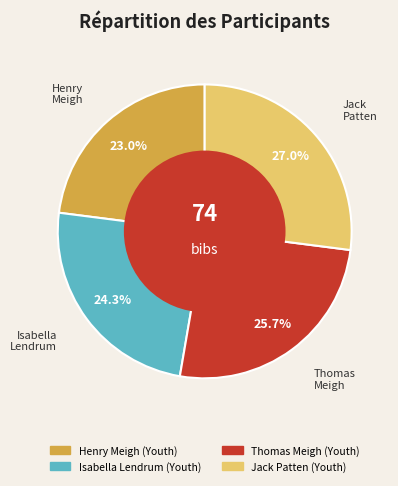

Rank the categories by value from lowest to highest.

Henry Meigh (Youth), Isabella Lendrum (Youth), Thomas Meigh (Youth), Jack Patten (Youth)